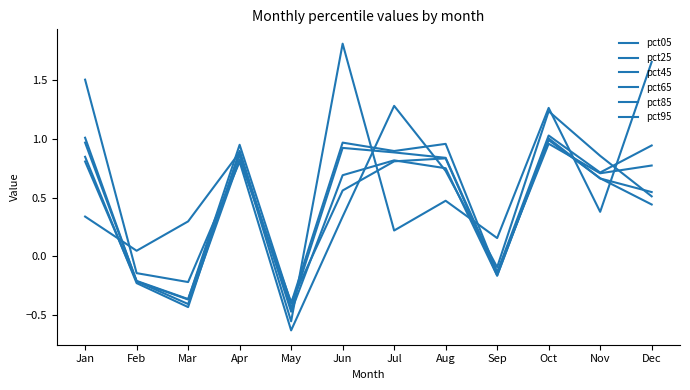

How many interior local peaks does the pct95 series have?

3